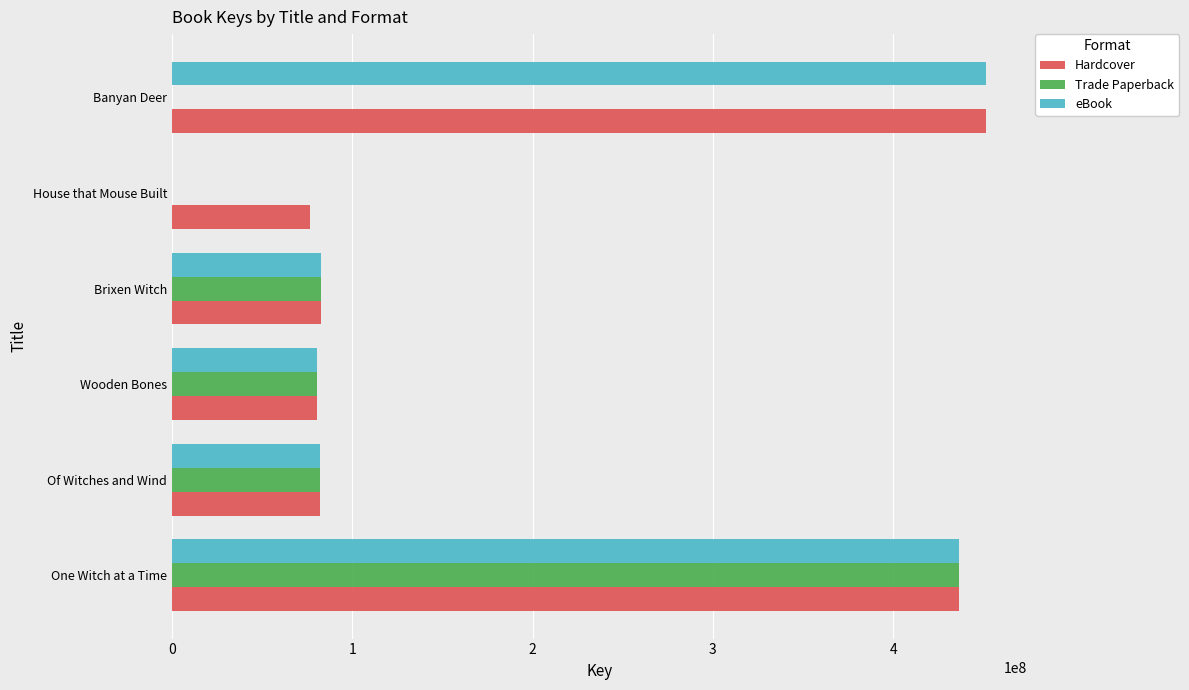

Which category has the highest value across all series?

Banyan Deer